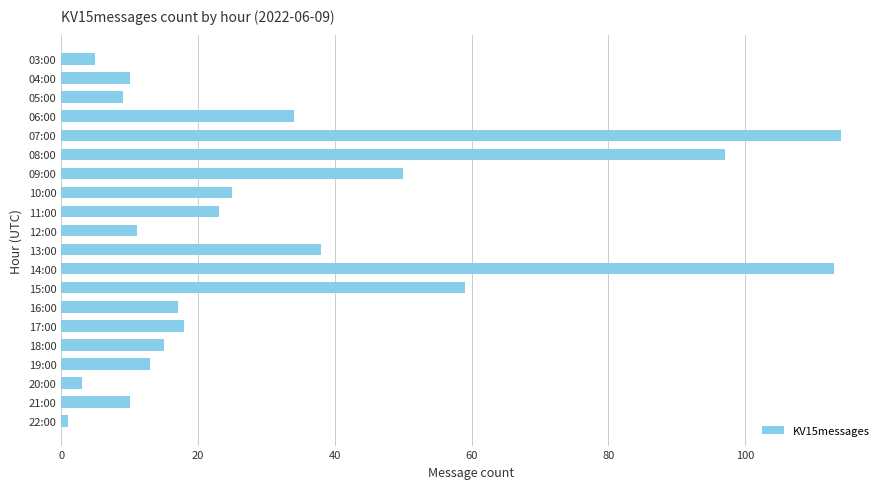

Approximately how many times larger is the value at 16:00 compared to 03:00?

3.4